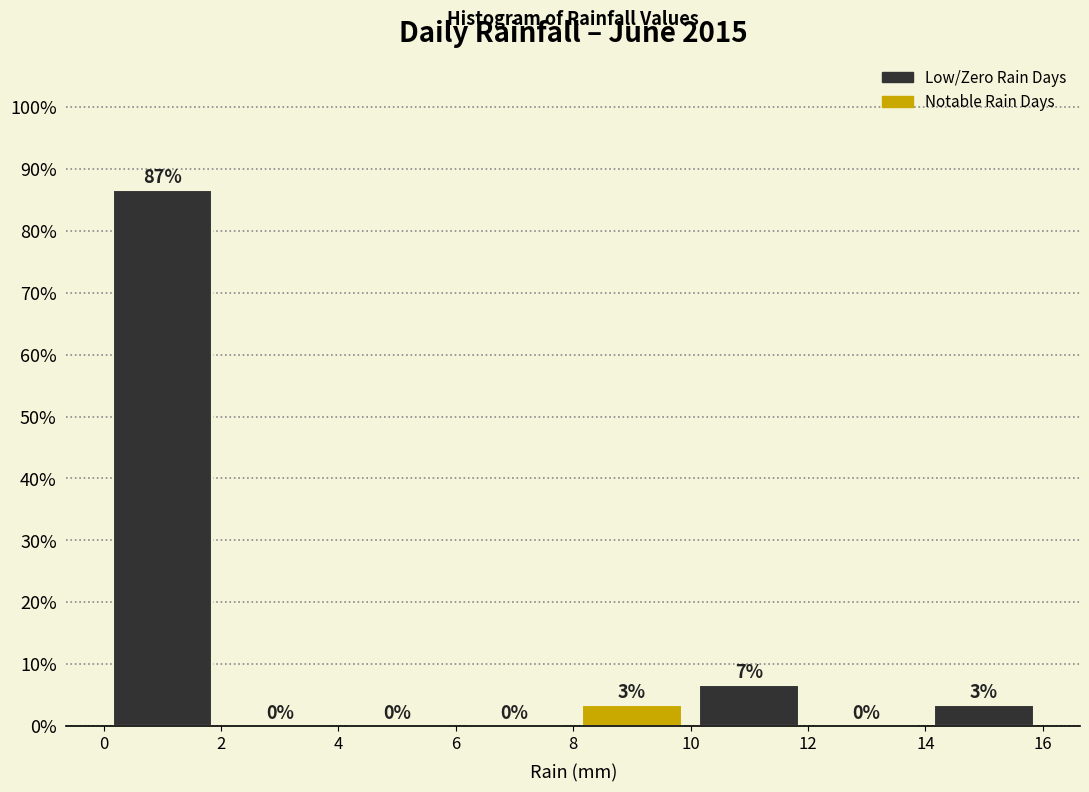

Over which range of the x-axis is the bar tallest?

0 to 2